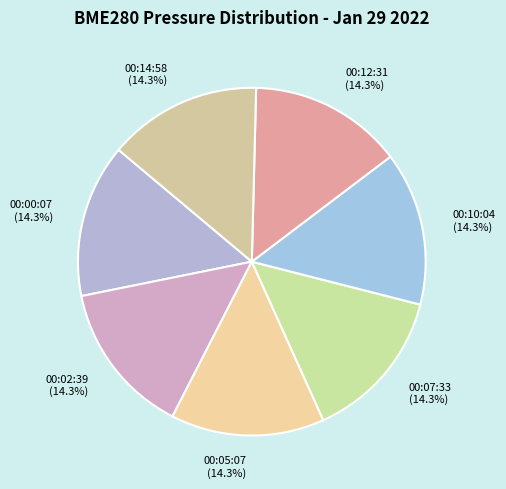

Is it true that 00:05:07 is 14% of the pie?

True